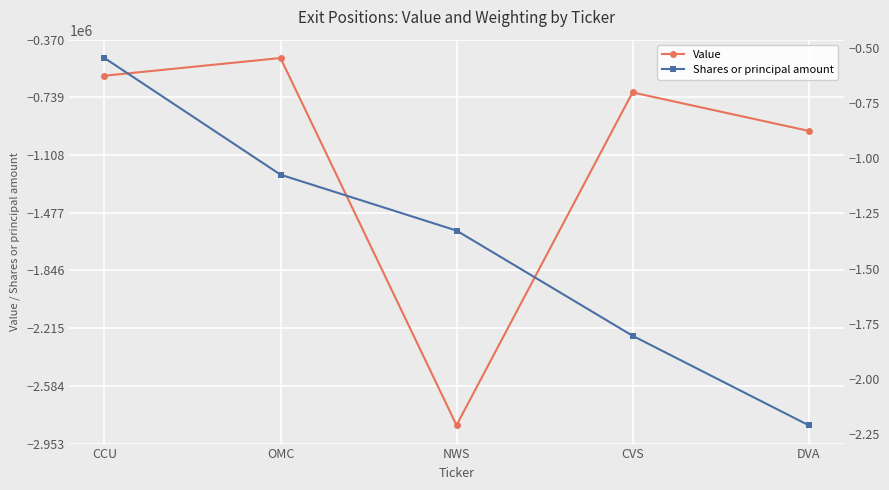

Where is Shares or principal amount nearest to the value -1?

OMC